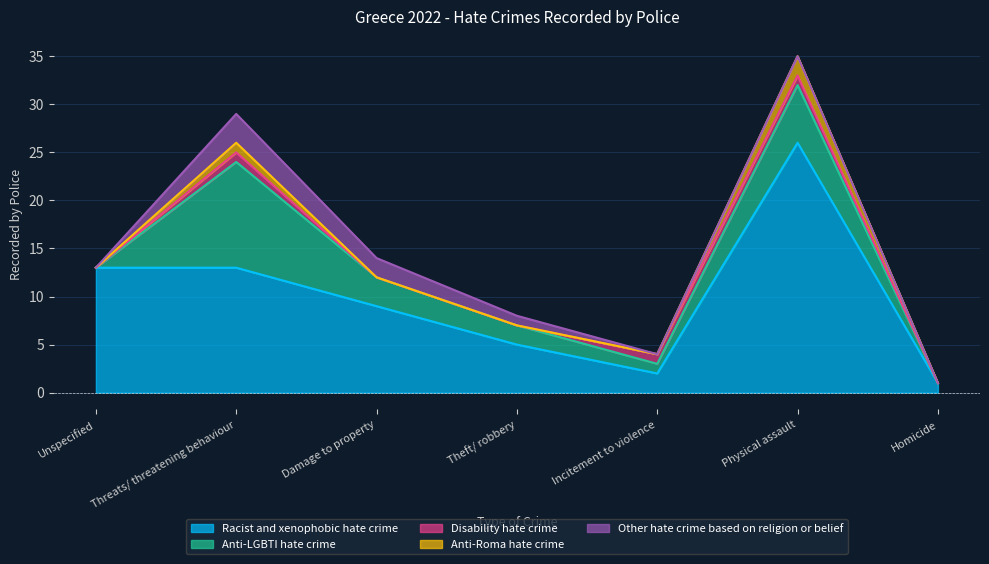

What is the value of the Anti-Roma hate crime point at the 2nd from the left?

1